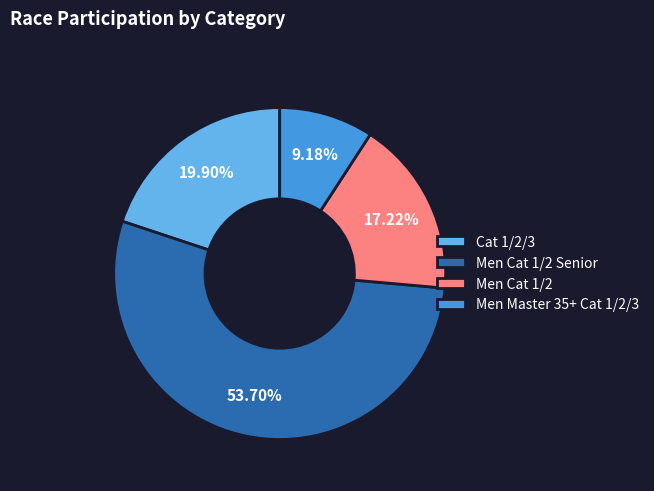

Rank the categories by value from highest to lowest.

Men Cat 1/2 Senior, Cat 1/2/3, Men Cat 1/2, Men Master 35+ Cat 1/2/3